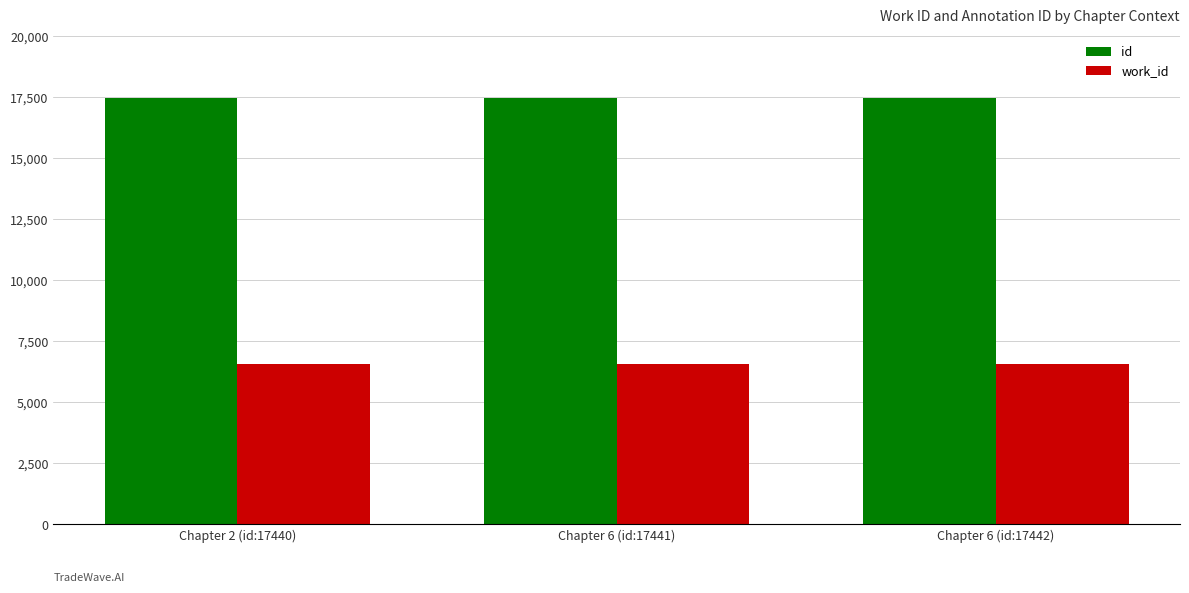

What is the label of the 2nd bar from the right?

Chapter 6 (id:17441)